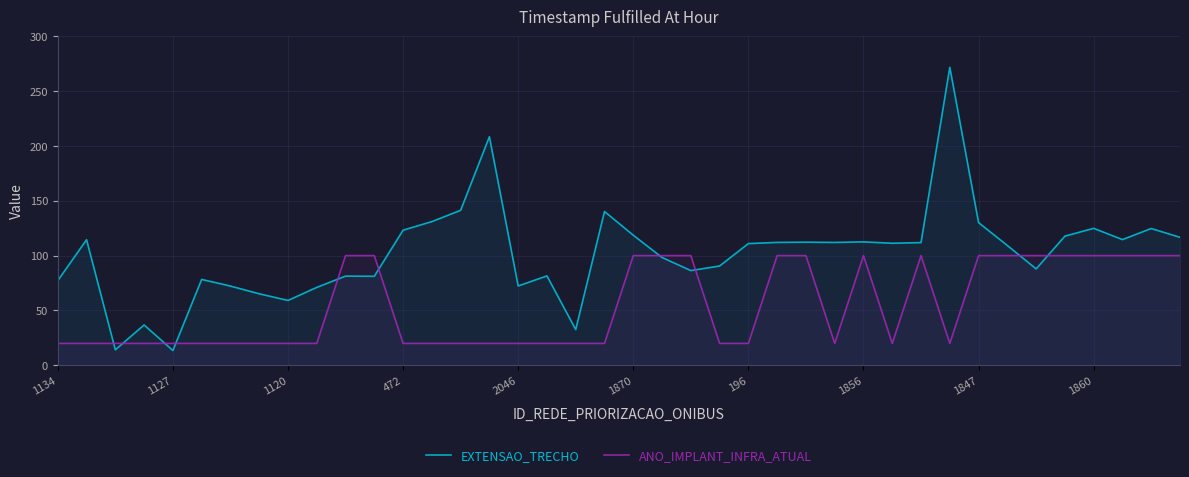

The ANO_IMPLANT_INFRA_ATUAL series shows 67.3 at 1870. True or false?

False